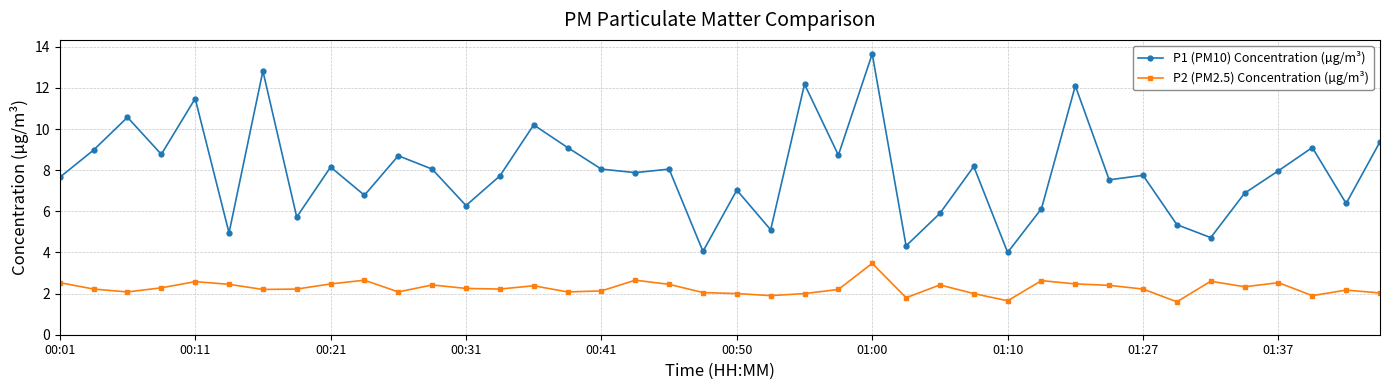

What is the value of the P1 (PM10) Concentration (µg/m³) point at the 23rd from the left?

12.2